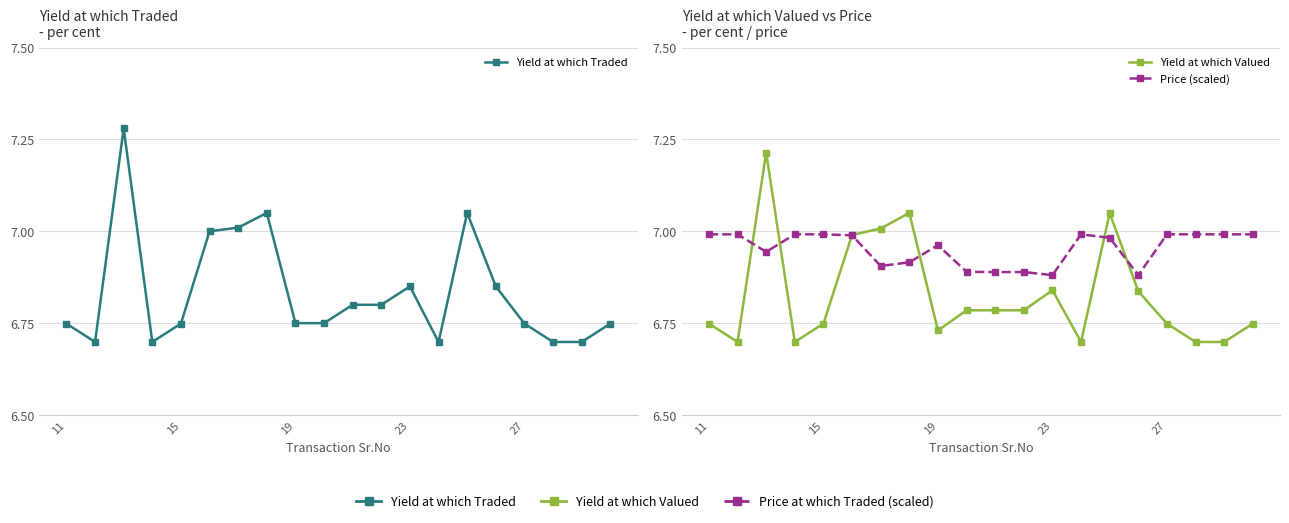

List the series in order of their peak value, lowest first.

Price (scaled), Yield at which Valued, Yield at which Traded